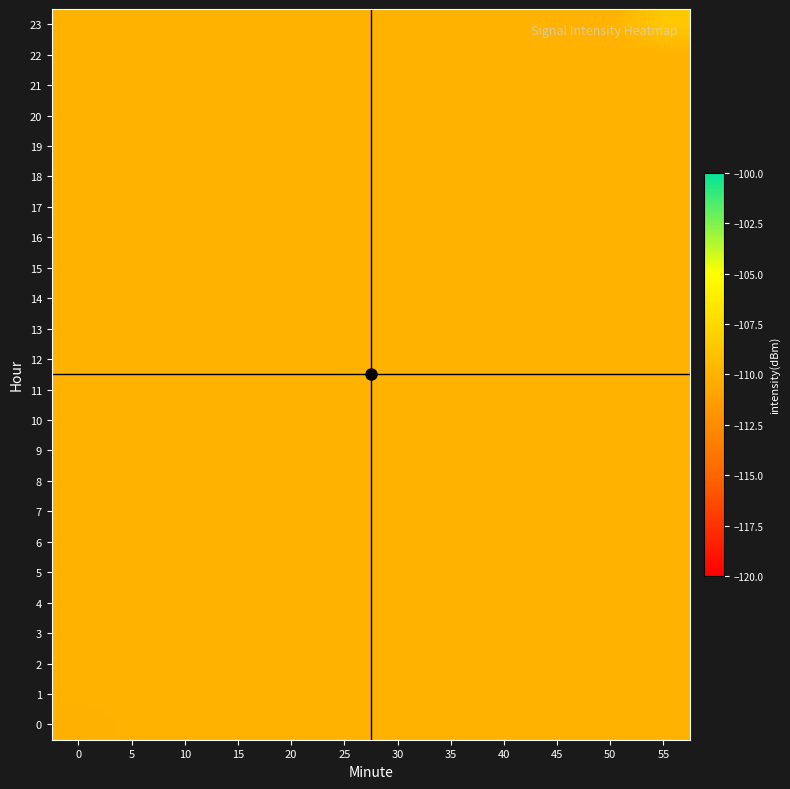

How many series are shown in this chart?

24